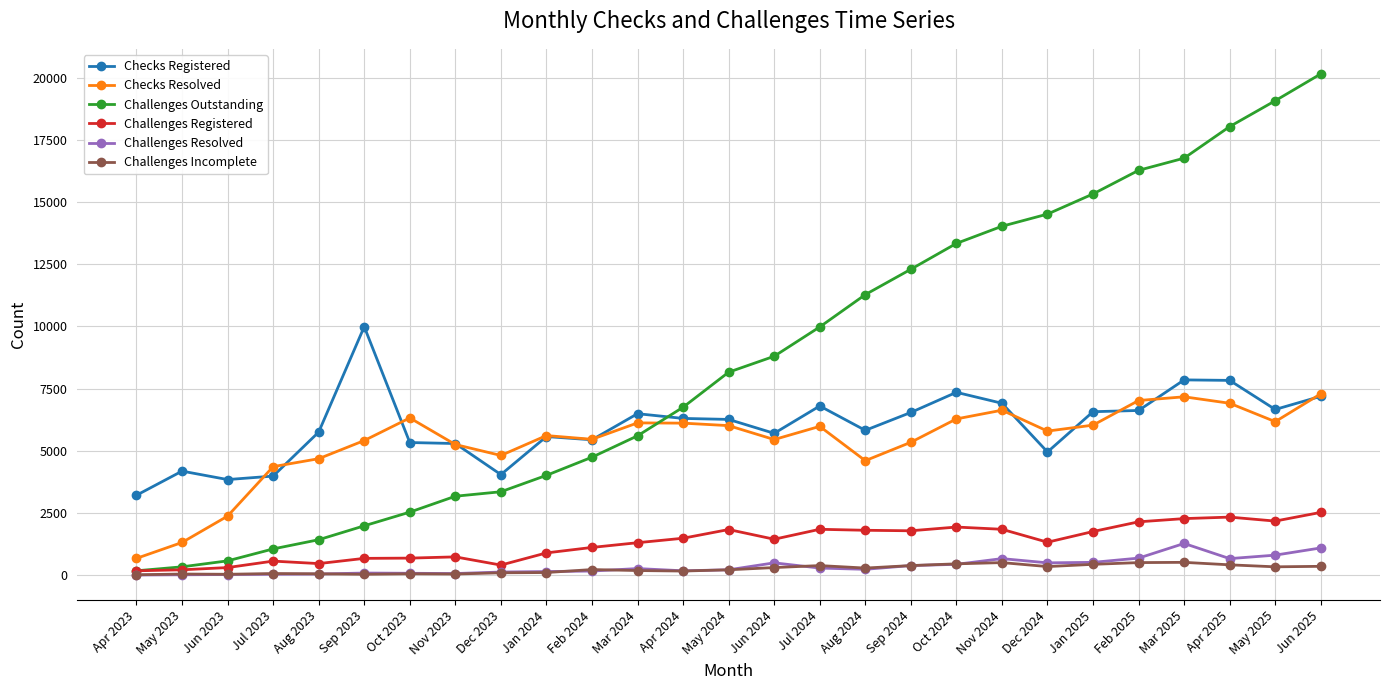

The Challenges Registered series shows 2270 at Mar 2025. True or false?

True